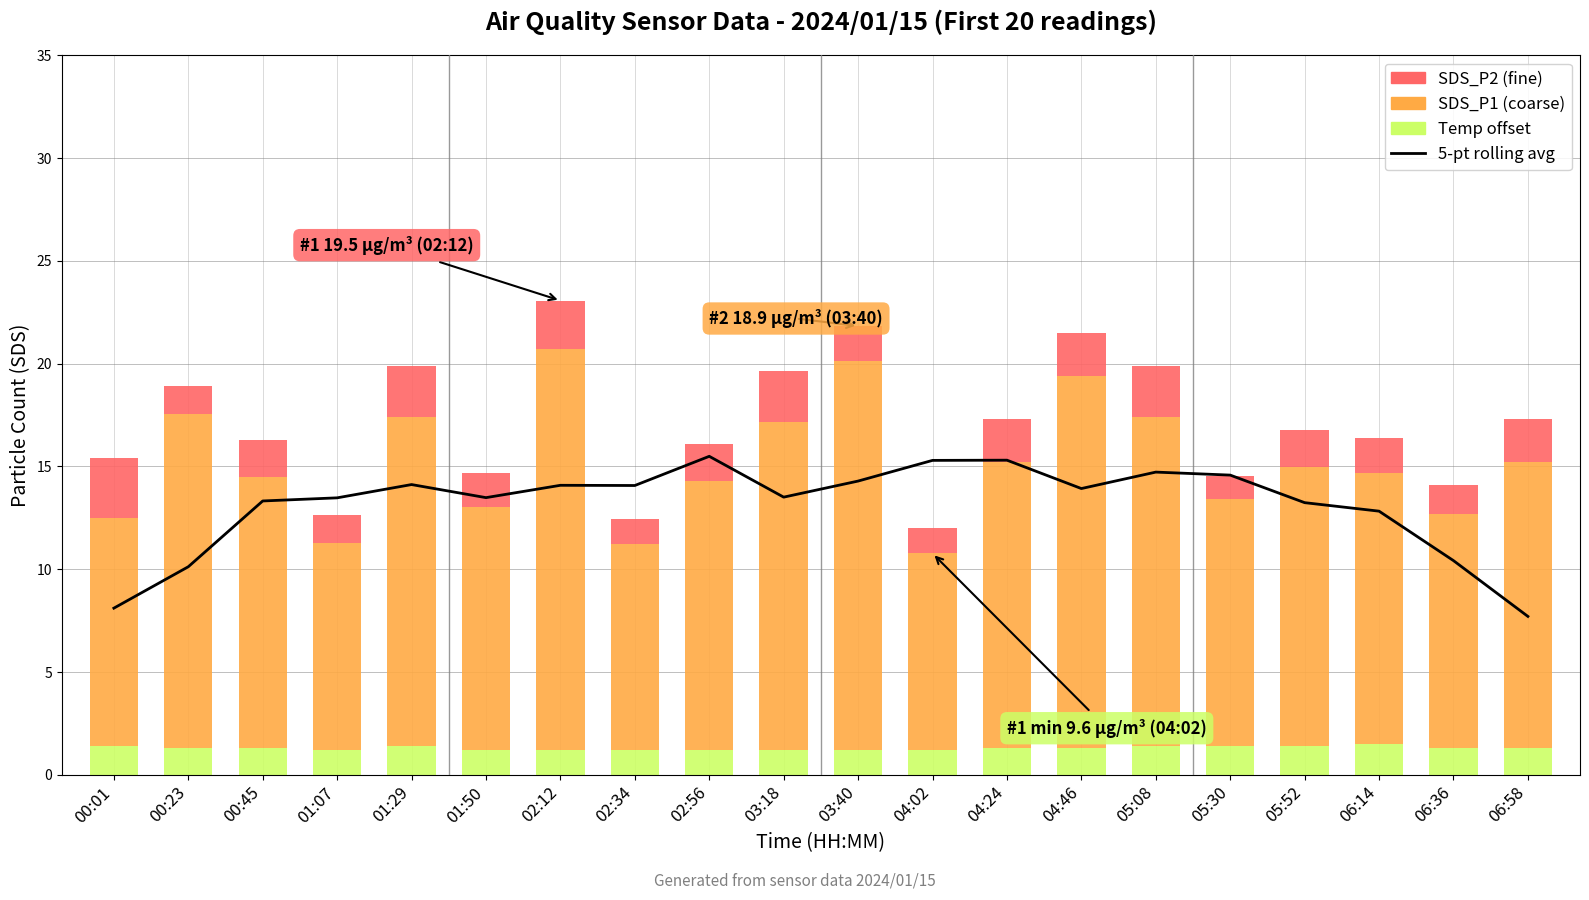

True or false: 5-pt rolling average has a value of 14.3 at 03:40.

True